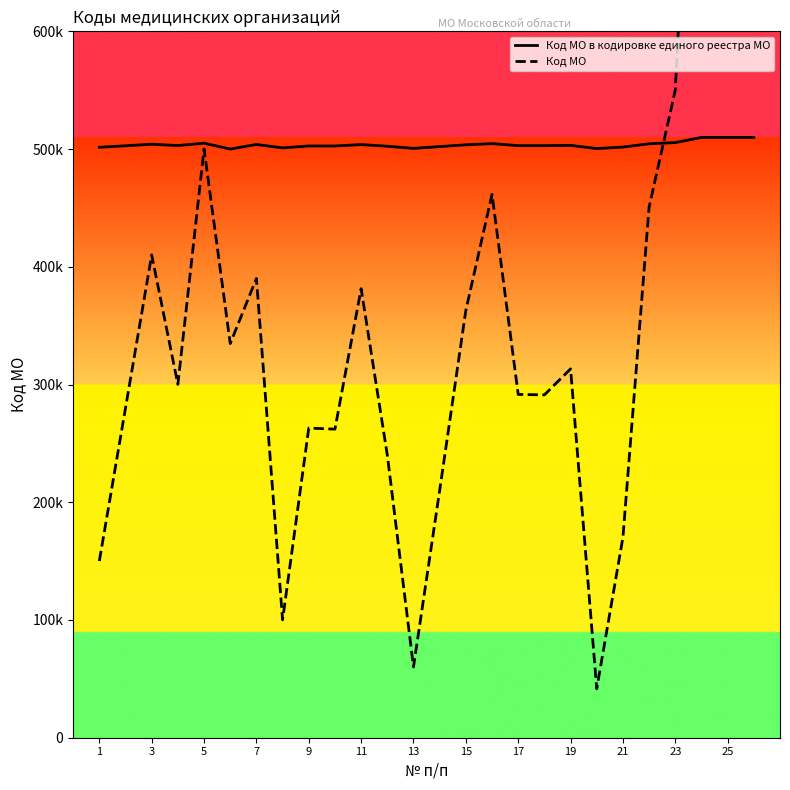

Which has a higher value, 17 or 7?

7